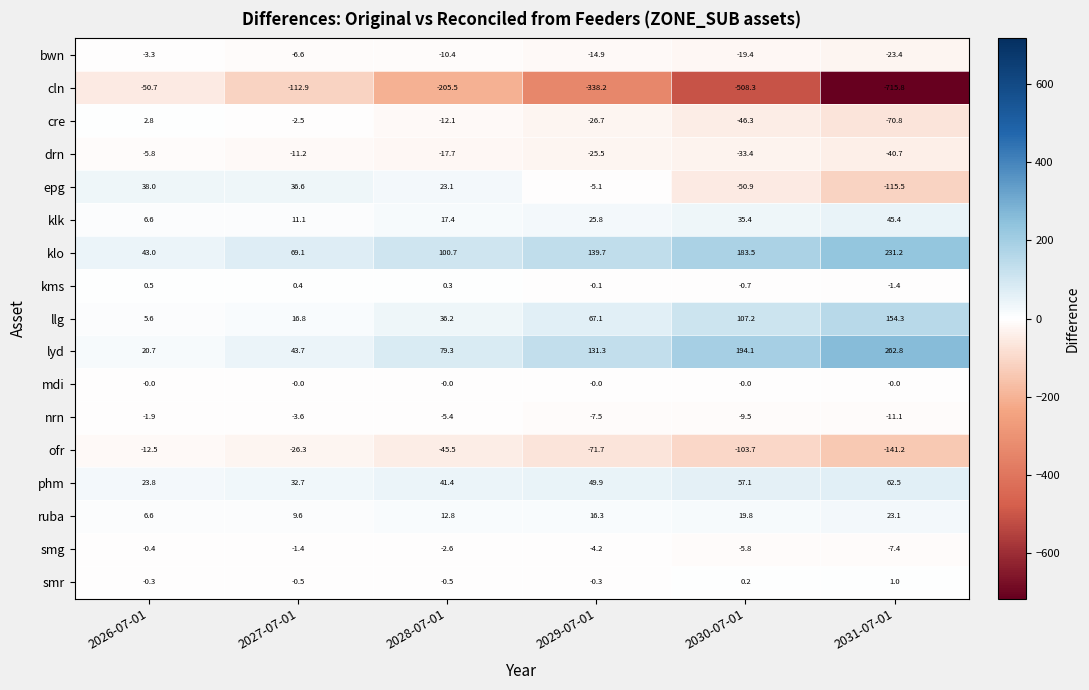

What is the difference between the cre values at 2029-07-01 and 2030-07-01?

19.6